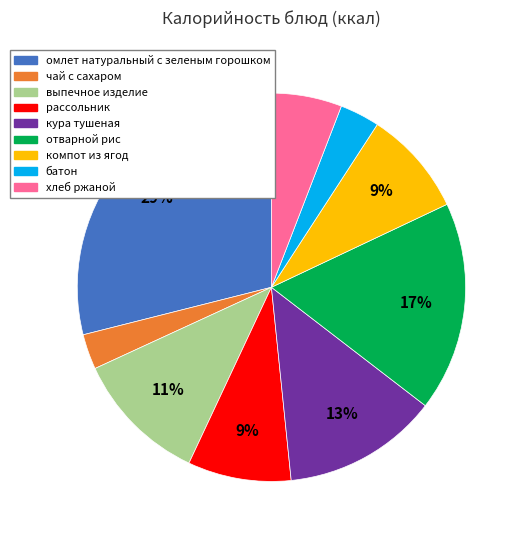

To the nearest percent, what is the difference between the largest and smallest slice percentages?

26%